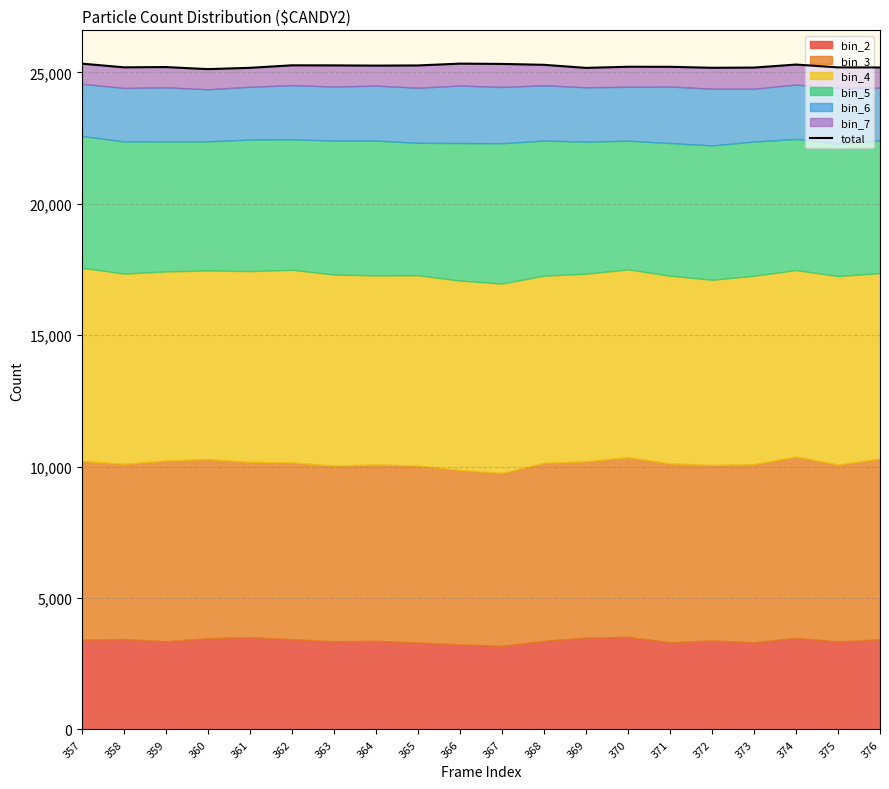

What is the smallest value displayed?

25124